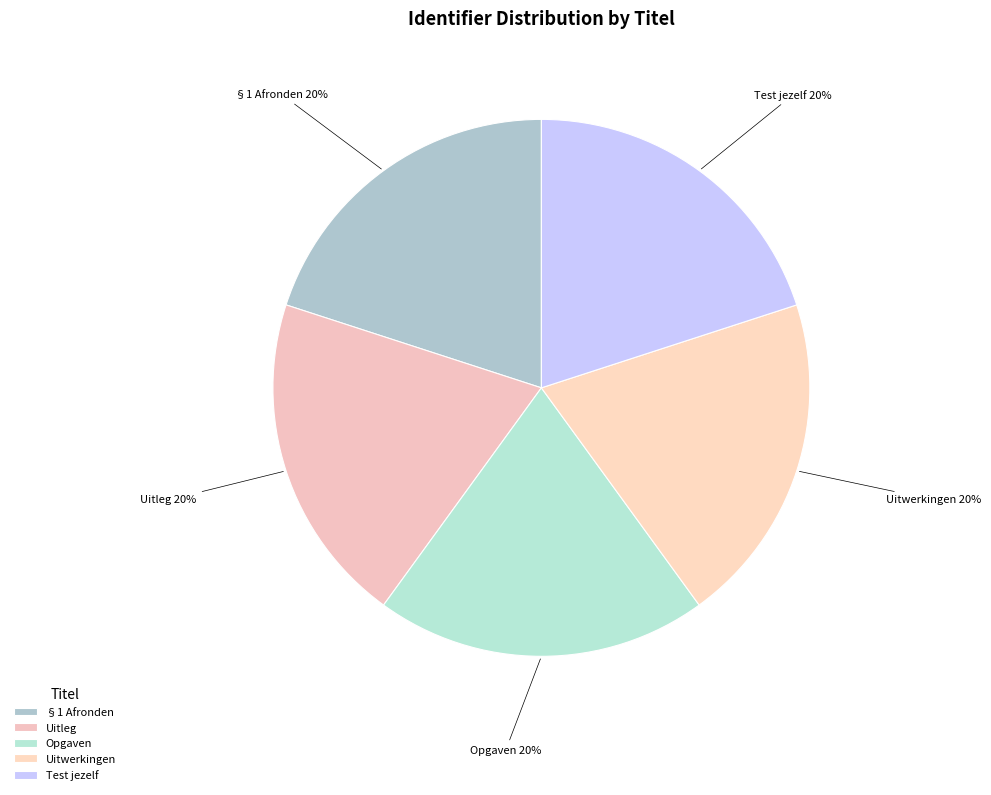

Which category has the smallest portion of the pie?

§1 Afronden